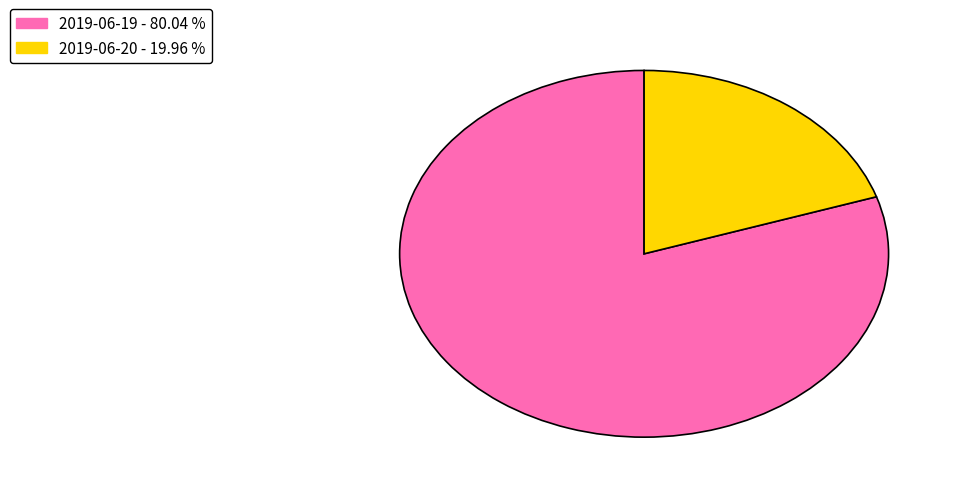

Is it true that 2019-06-19 is 72% of the pie?

False